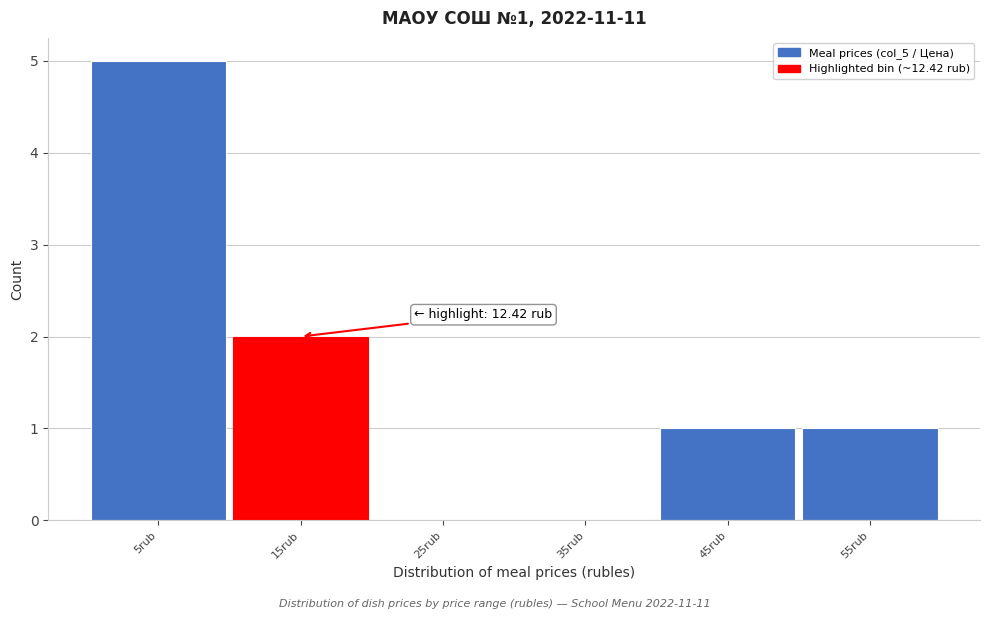

Which range on the x-axis has the tallest bar?

0 to 10